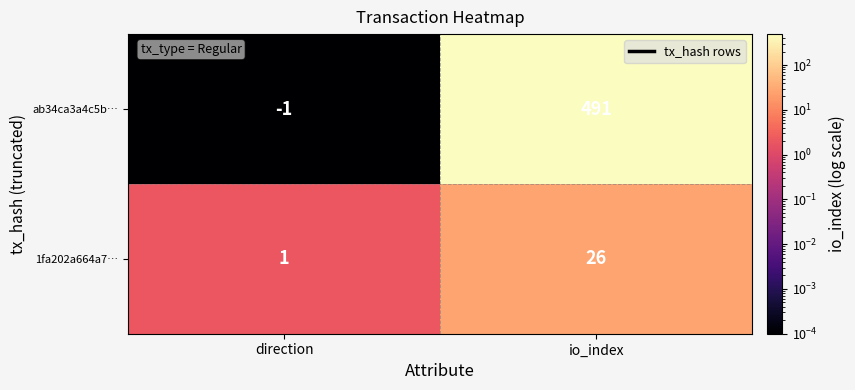

Between direction and io_index, which series saw the biggest shift?

ab34ca3a4c5b…